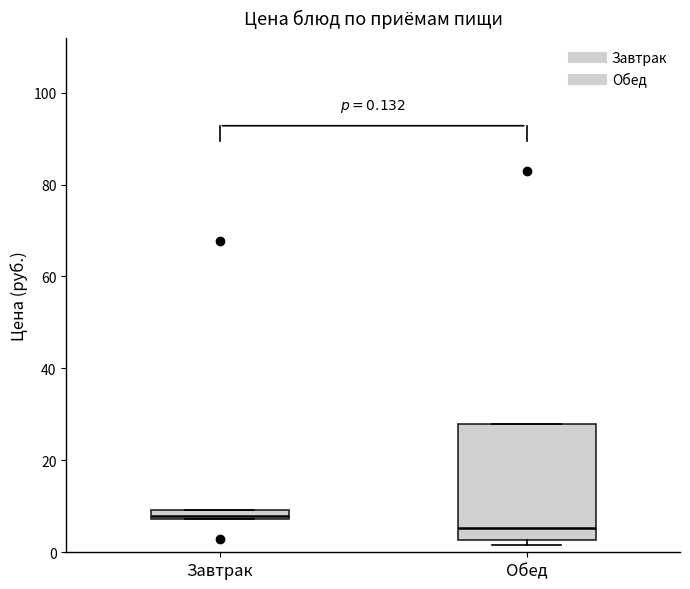

Which box's median line is the highest?

Завтрак